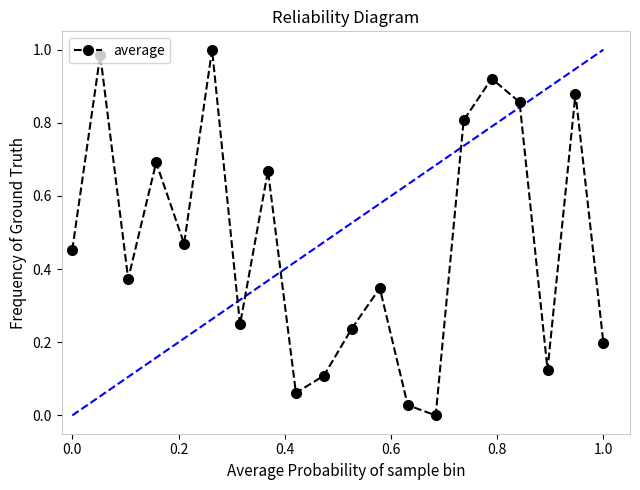

How many interior local valleys (lower than both neighbors) does the data have?

6